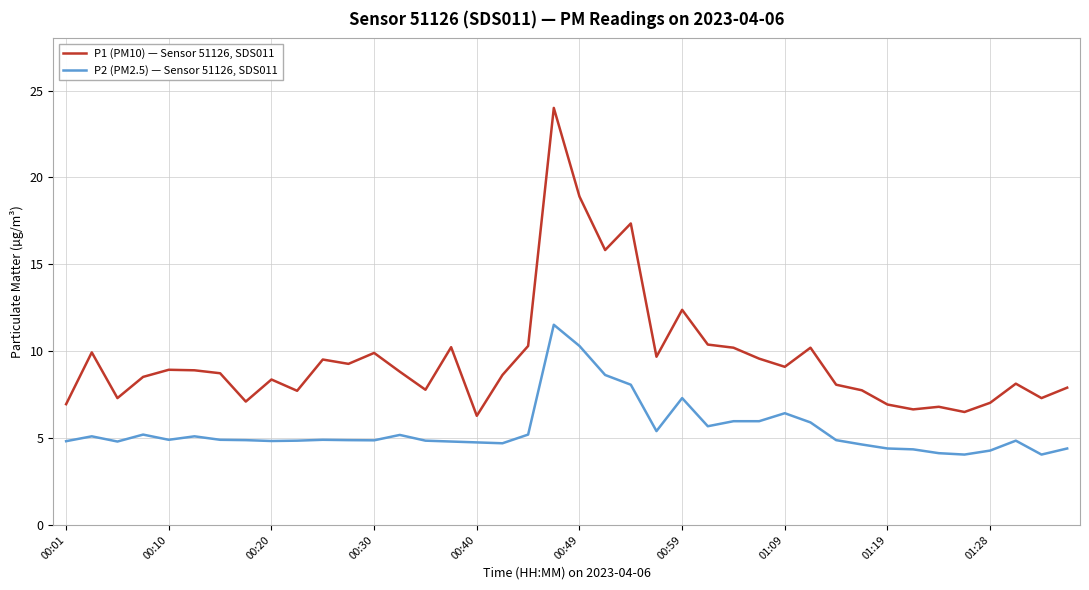

What is the difference between the maximum and minimum values in the P1 (PM10) — Sensor 51126, SDS011 series?

17.7